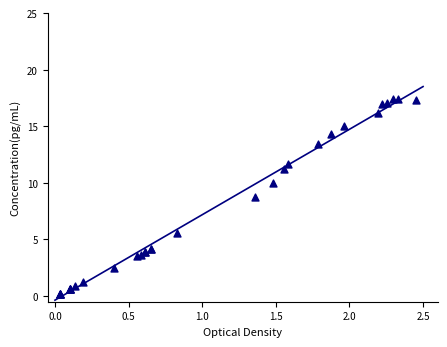

What Y value in the scatter plot is closest to 8?

8.8